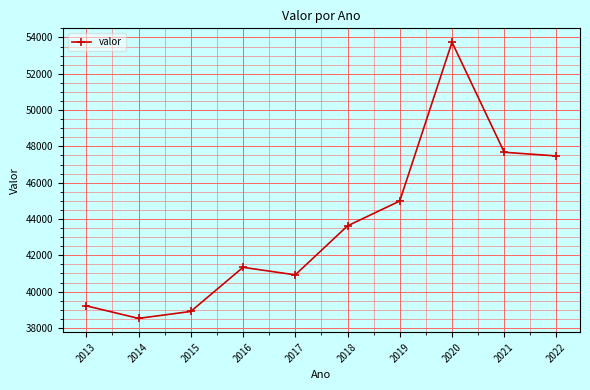

Is it true that the value at 2014 is 38525?

True